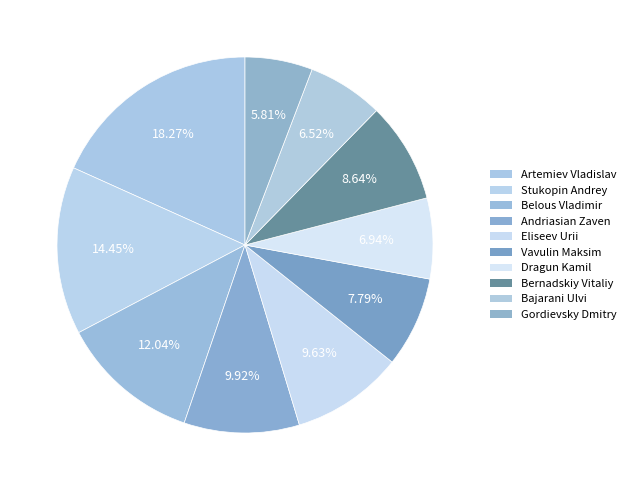

To the nearest percent, what portion does Dragun Kamil represent?

7%